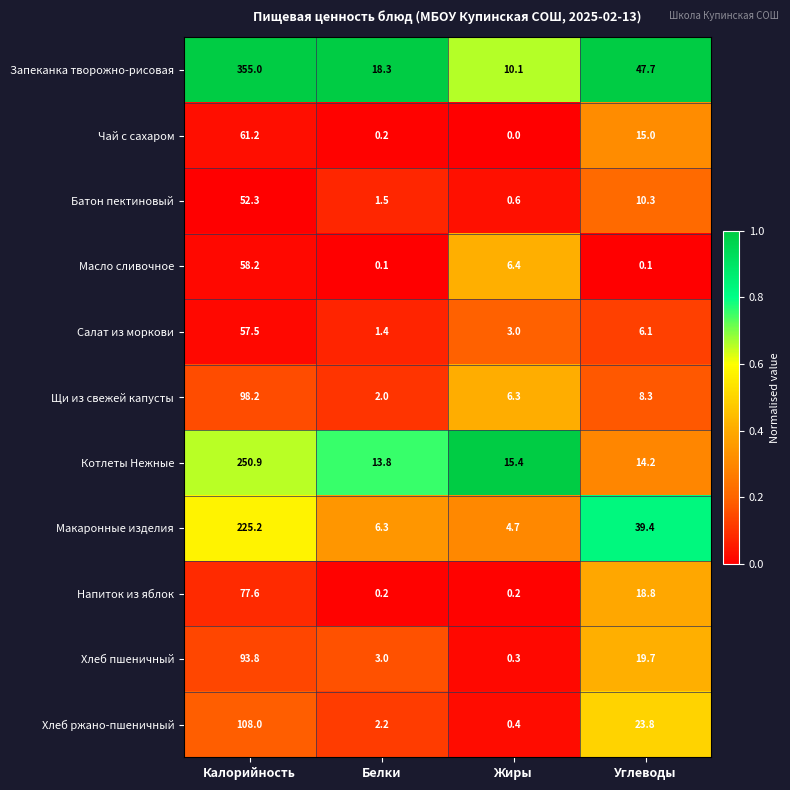

How many categories are shown in the chart?

4